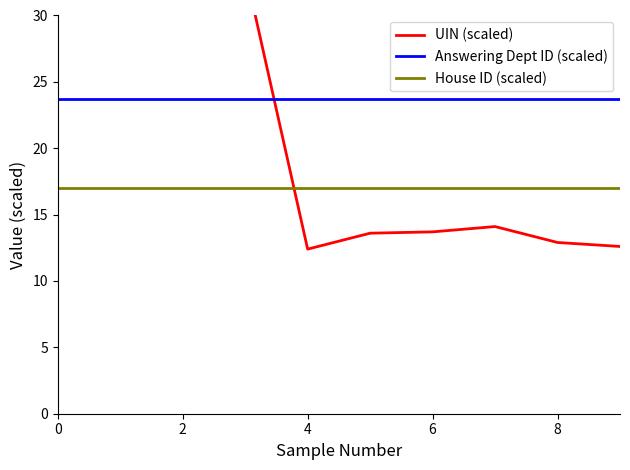

What is the value of the House ID (scaled) point at the 10th from the left?

17.0